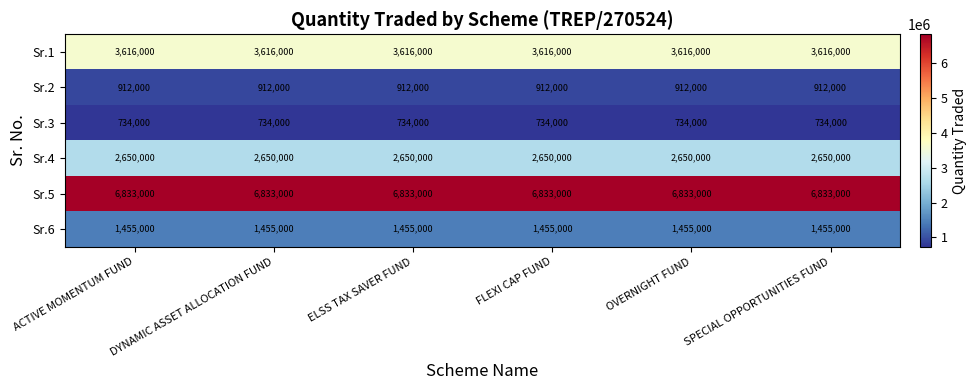

True or false: Sr.3 has a value of 304694 at SPECIAL OPPORTUNITIES FUND.

False